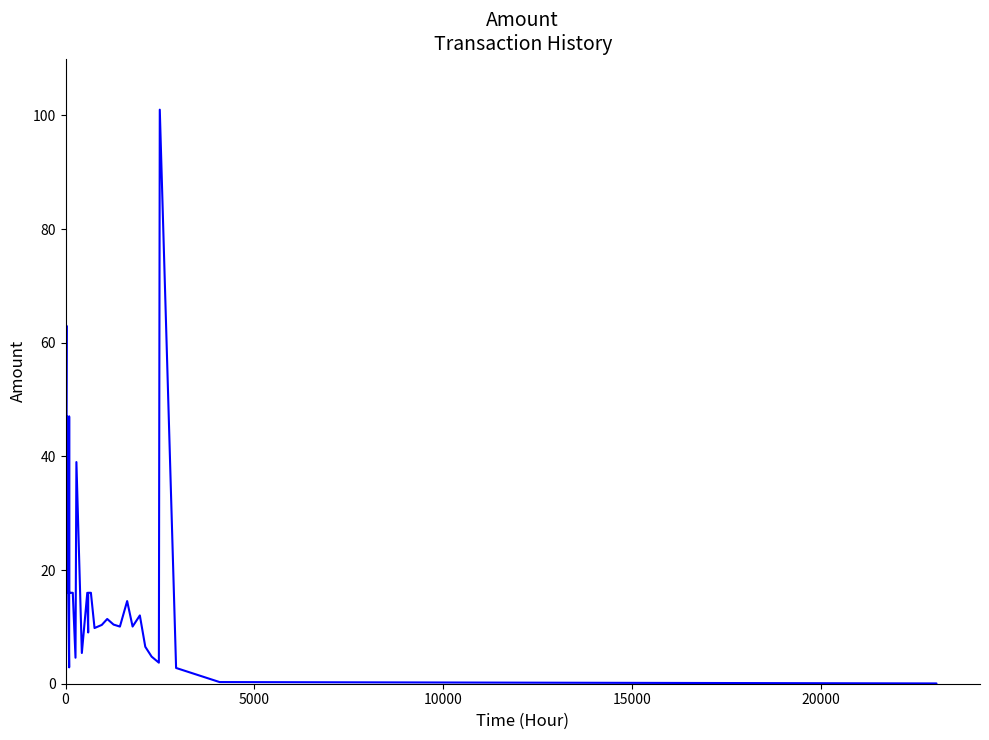

What is the sum of all values?

665.6